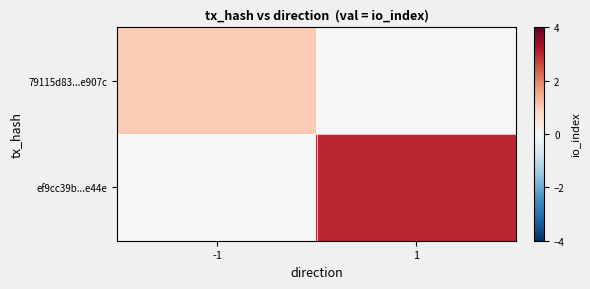

Rank the series by their average value, from highest to lowest.

ef9cc39b...e44e, 79115d83...e907c